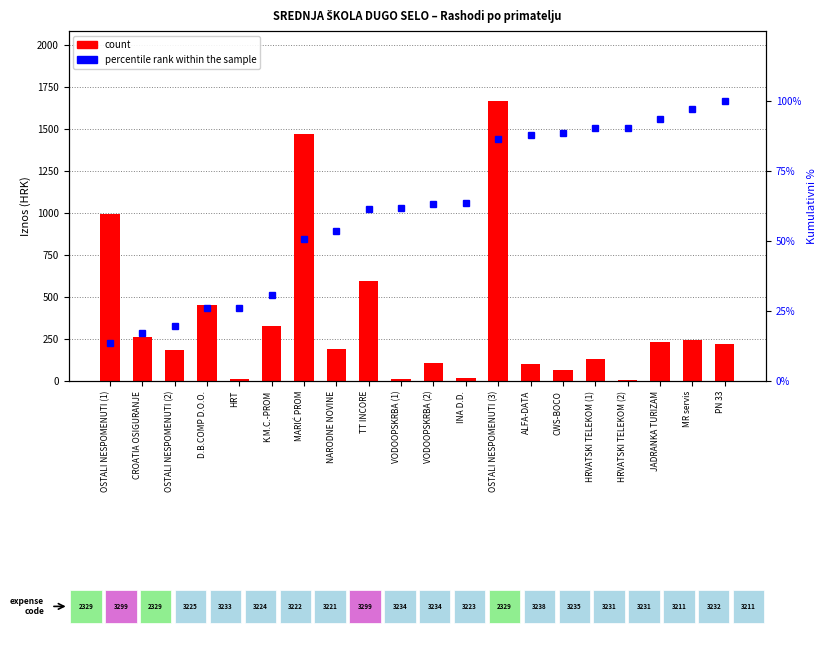

Is it true that percentile rank within the sample equals 26.1 at HRT?

True